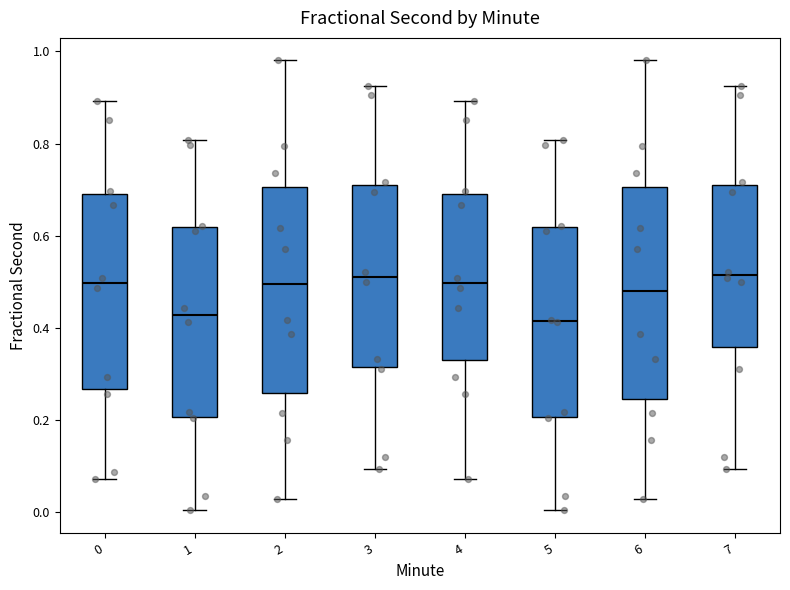

Reading left to right, read every box against the y-axis: the position of its median line, the range the box covers, and the ends of its whiskers. The values are not printed on the chart, so give them approximately, as read against the axis.

0: median 0.50, box 0.26 to 0.68, whiskers 0.08 to 0.90
1: median 0.42, box 0.20 to 0.62, whiskers 0.00 to 0.80
2: median 0.50, box 0.26 to 0.70, whiskers 0.02 to 0.98
3: median 0.50, box 0.32 to 0.72, whiskers 0.10 to 0.92
4: median 0.50, box 0.34 to 0.68, whiskers 0.08 to 0.90
5: median 0.42, box 0.20 to 0.62, whiskers 0.00 to 0.80
6: median 0.48, box 0.24 to 0.70, whiskers 0.02 to 0.98
7: median 0.52, box 0.36 to 0.72, whiskers 0.10 to 0.92